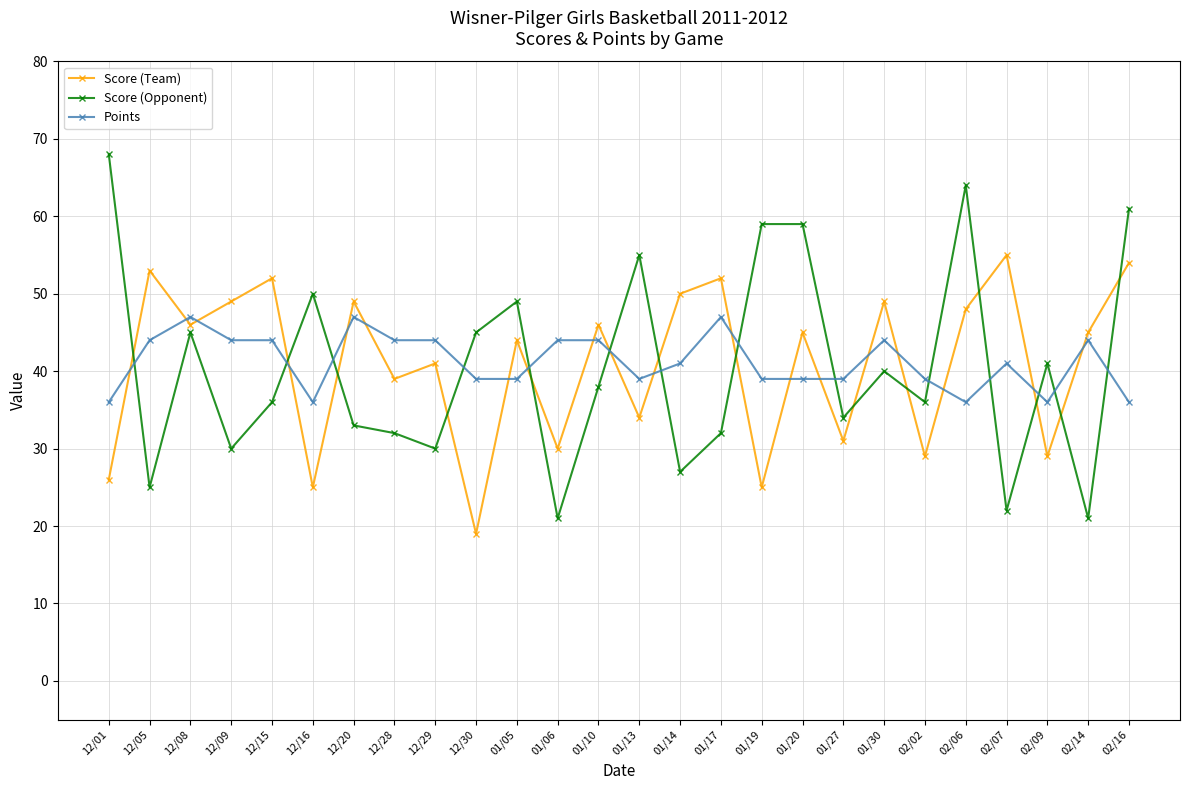

Reading left to right, what are all the values shown in this chart?

Score (Team): 12/01=26	12/05=53	12/08=46	12/09=49	12/15=52	12/16=25	12/20=49	12/28=39	12/29=41	12/30=19	01/05=44	01/06=30	01/10=46	01/13=34	01/14=50	01/17=52	01/19=25	01/20=45	01/27=31	01/30=49	02/02=29	02/06=48	02/07=55	02/09=29	02/14=45	02/16=54
Score (Opponent): 12/01=68	12/05=25	12/08=45	12/09=30	12/15=36	12/16=50	12/20=33	12/28=32	12/29=30	12/30=45	01/05=49	01/06=21	01/10=38	01/13=55	01/14=27	01/17=32	01/19=59	01/20=59	01/27=34	01/30=40	02/02=36	02/06=64	02/07=22	02/09=41	02/14=21	02/16=61
Points: 12/01=36	12/05=44	12/08=47	12/09=44	12/15=44	12/16=36	12/20=47	12/28=44	12/29=44	12/30=39	01/05=39	01/06=44	01/10=44	01/13=39	01/14=41	01/17=47	01/19=39	01/20=39	01/27=39	01/30=44	02/02=39	02/06=36	02/07=41	02/09=36	02/14=44	02/16=36